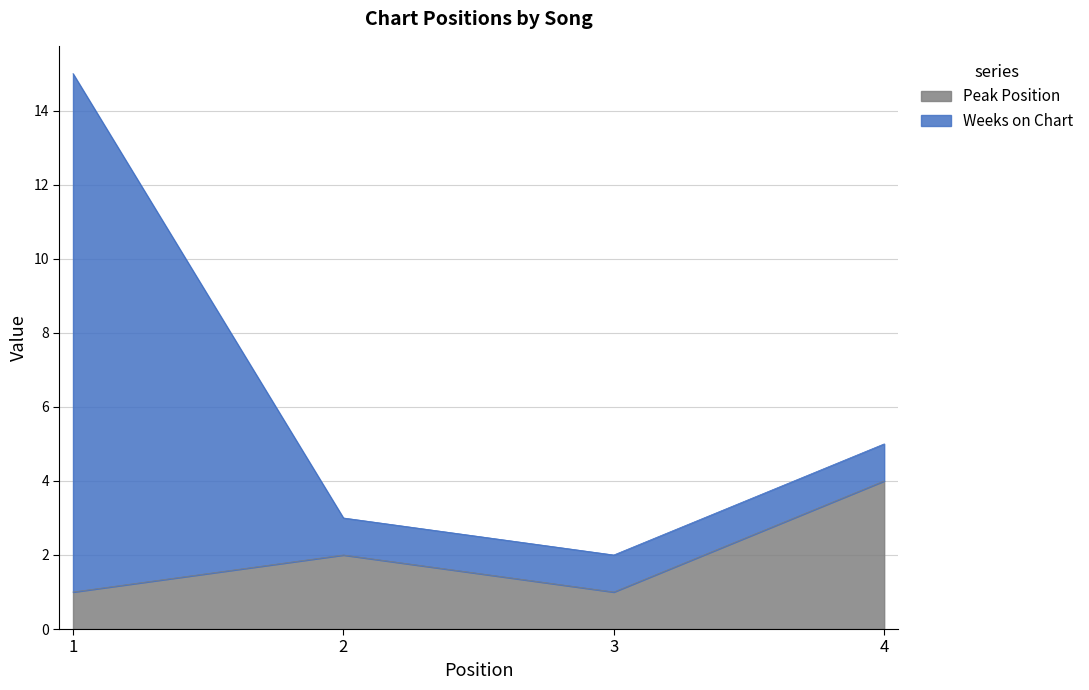

Which has a higher value, 3 or 4?

4